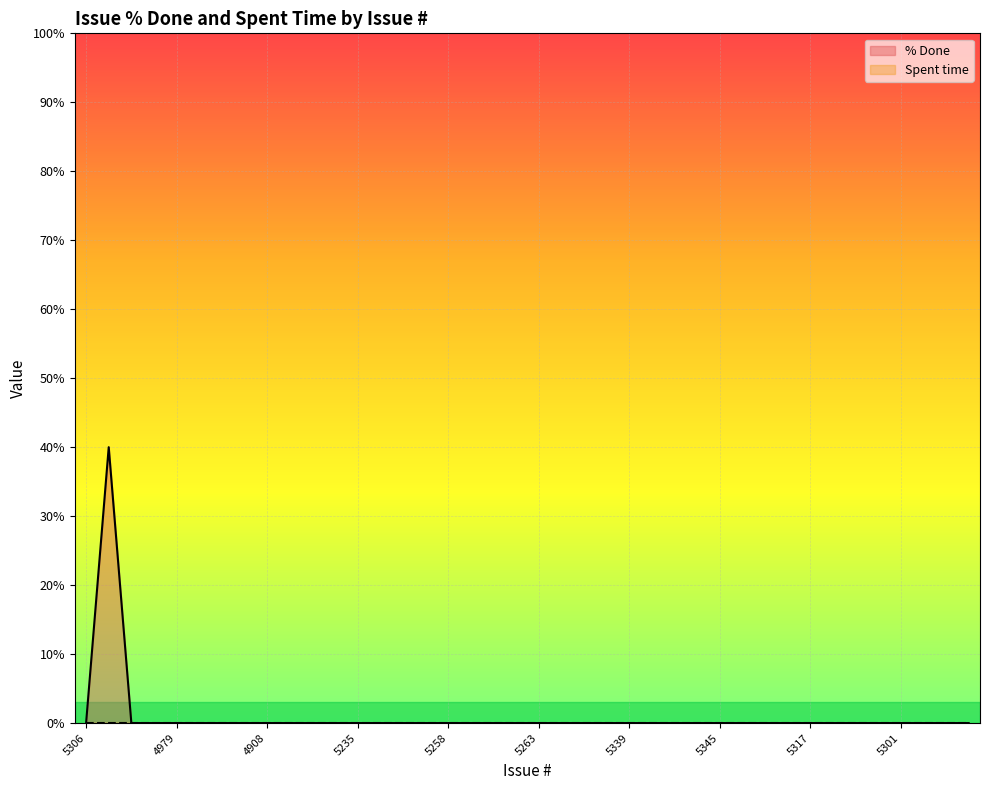

Reading left to right, transcribe all the data shown in this chart.

0	40	0	0	0	0	0	0	0	0	0	0	0	0	0	0	0	0	0	0	0	0	0	0	0	0	0	0	0	0	0	0	0	0	0	0	0	0	0	0